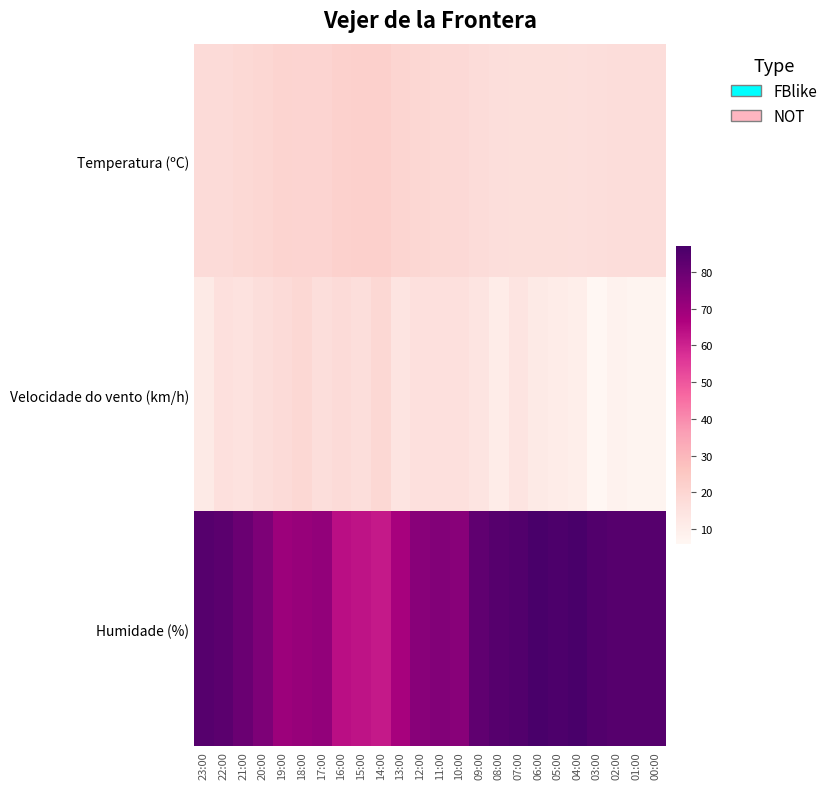

Which label corresponds to the largest value in the chart?

06:00